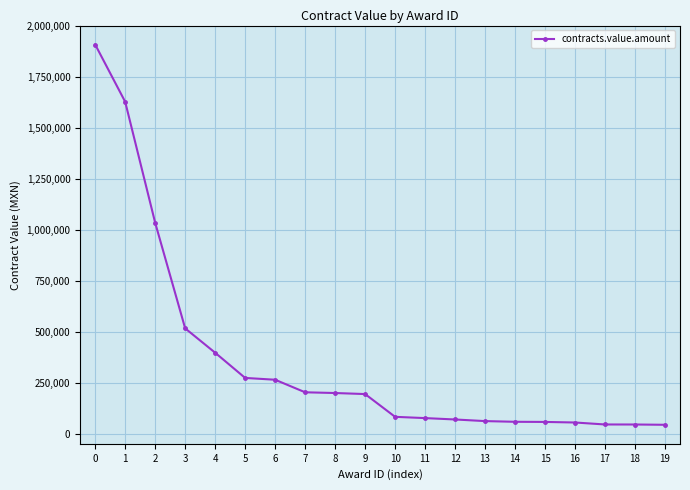

What is the ratio of the value at 17 to the value at 15?

0.8